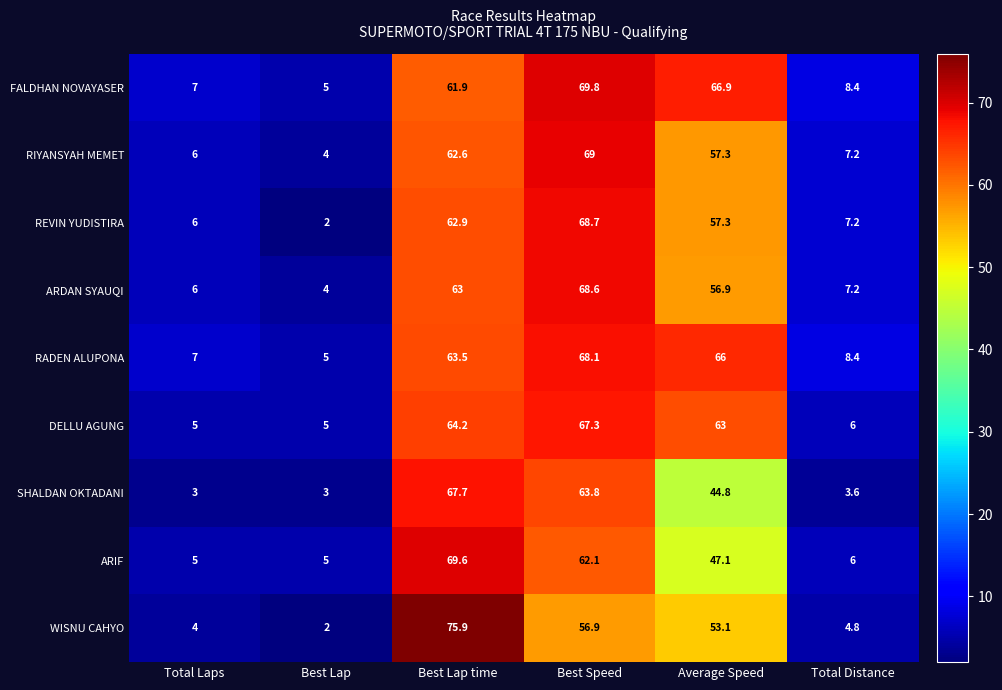

Between Best Lap and Total Distance, which series saw the biggest shift?

REVIN YUDISTIRA